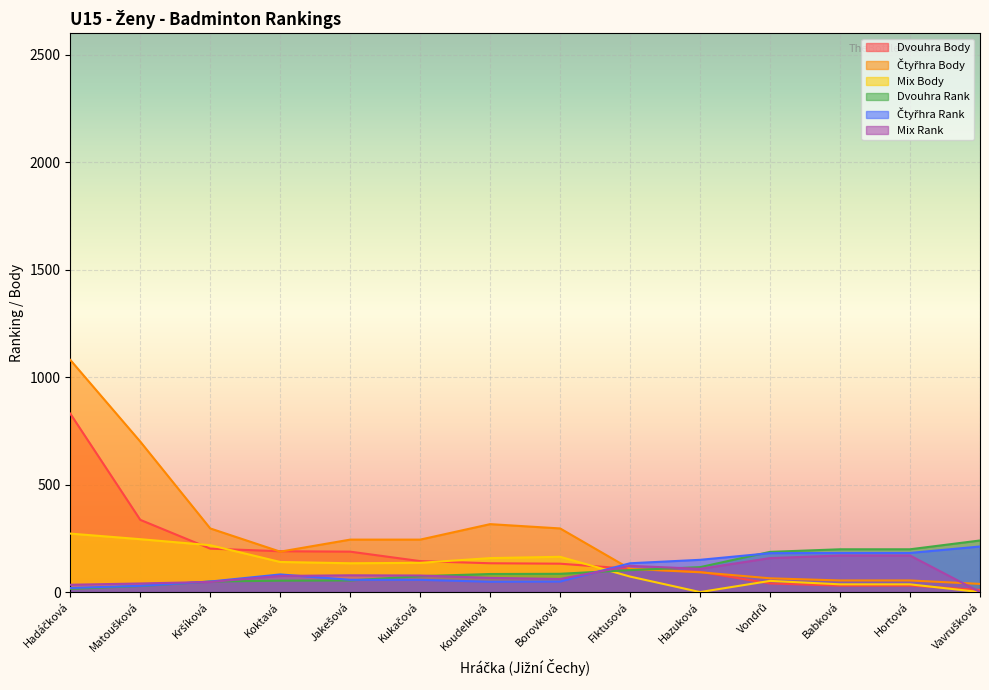

The Dvouhra series shows 187 at Vondrů. True or false?

True